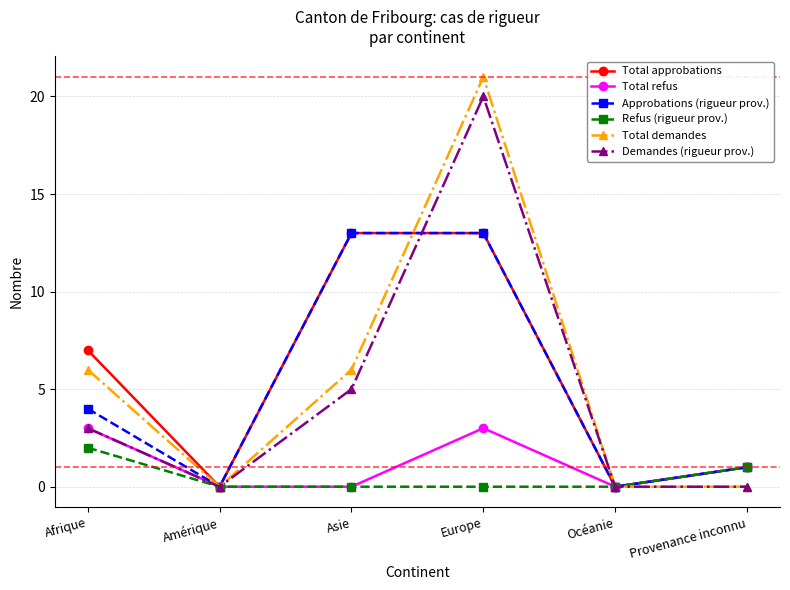

The Total refus series shows 0 at Asie. True or false?

True